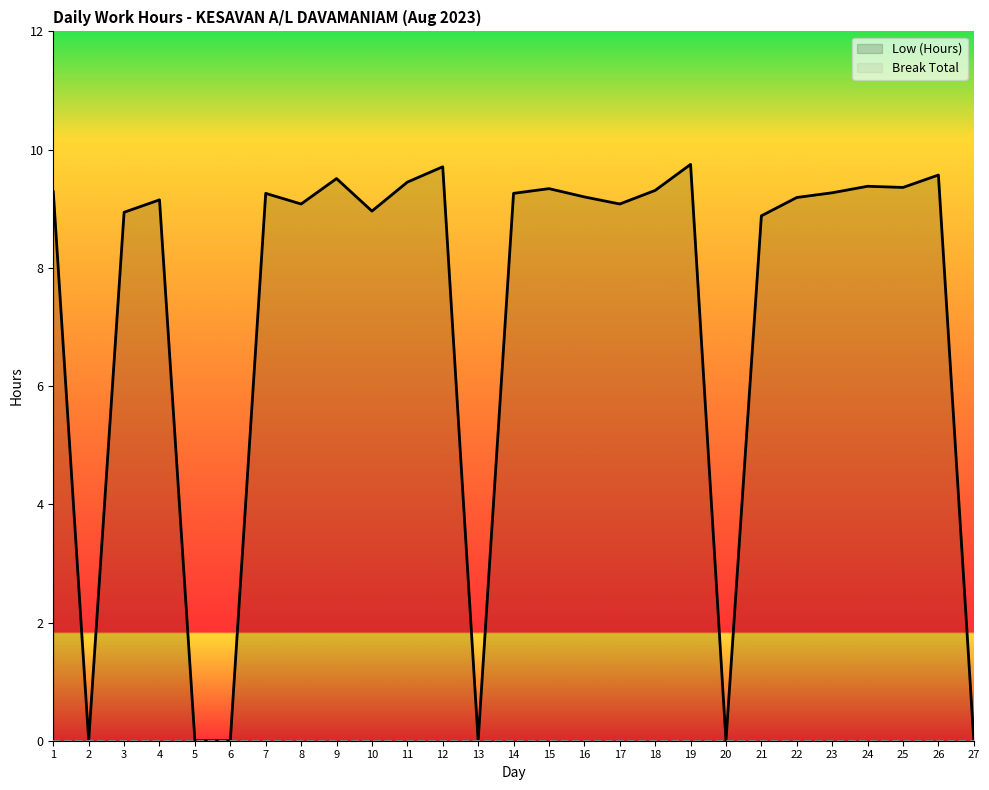

What is the value of the Low (Hours) point at the 12th from the left?

9.7